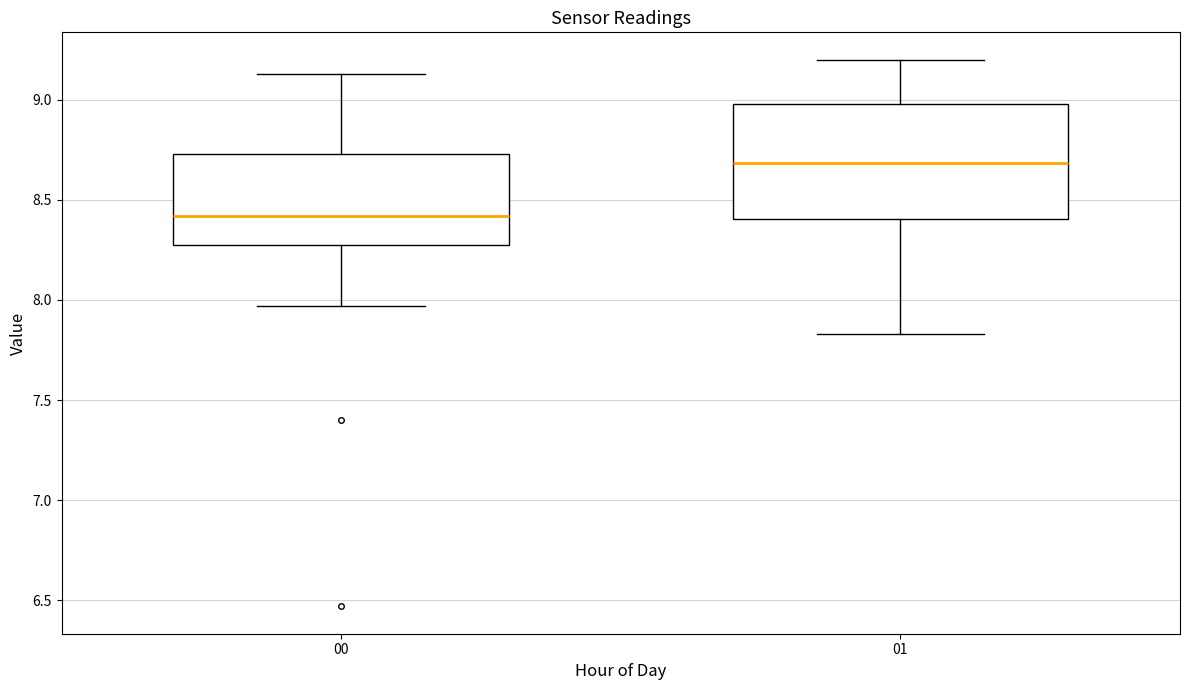

Reading left to right, read every box against the y-axis: the position of its median line, the range the box covers, and the ends of its whiskers. The values are not printed on the chart, so give them approximately, as read against the axis.

00: median 8.40, box 8.30 to 8.75, whiskers 7.95 to 9.15
01: median 8.70, box 8.40 to 9.00, whiskers 7.85 to 9.20